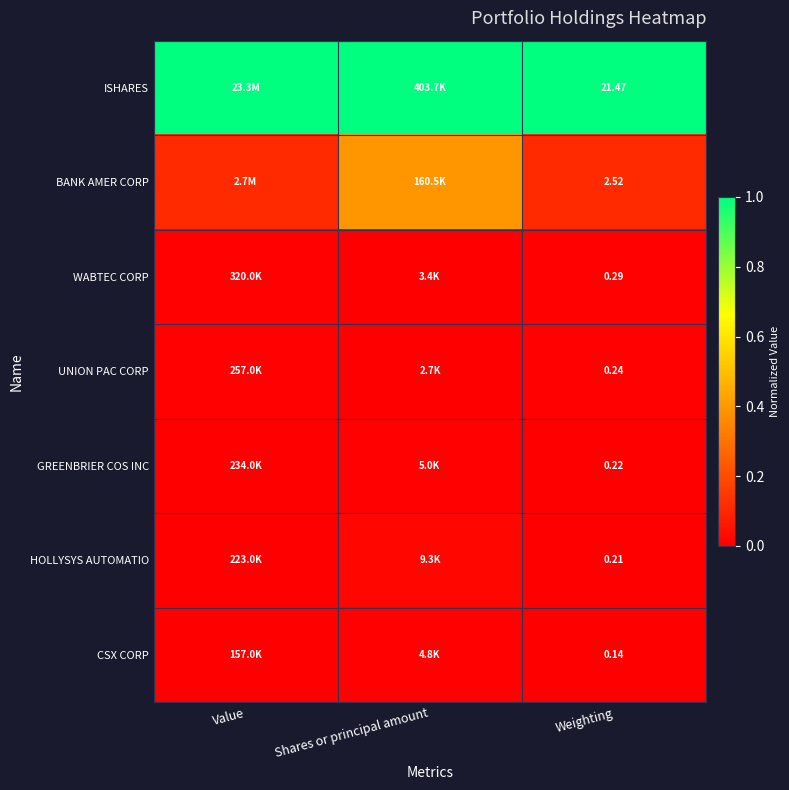

How many series are shown in this chart?

7